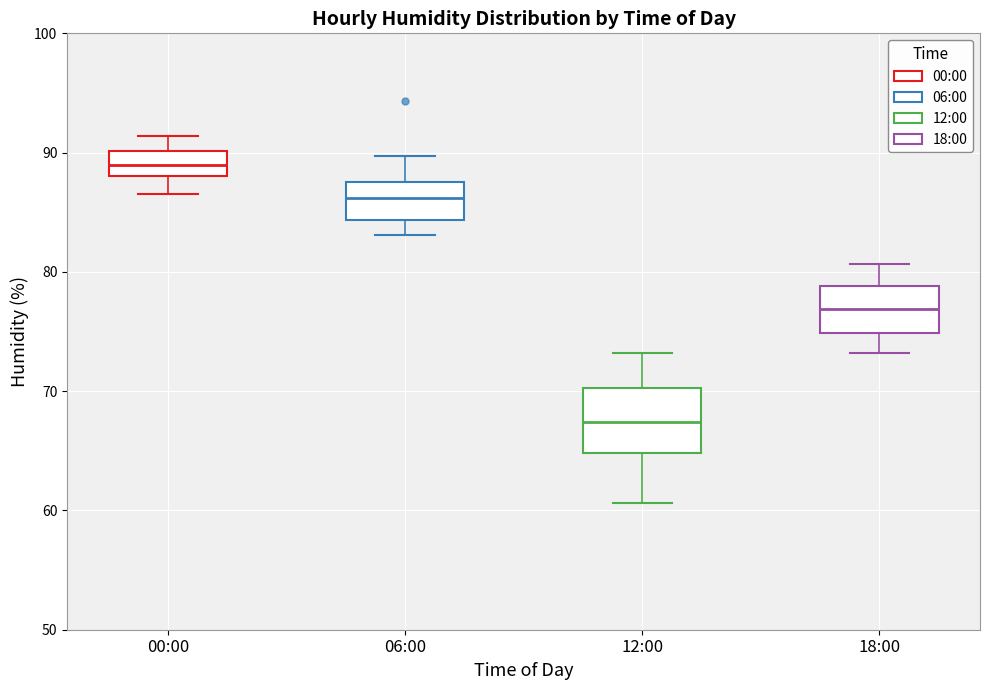

Which box has the lowest median line?

12:00